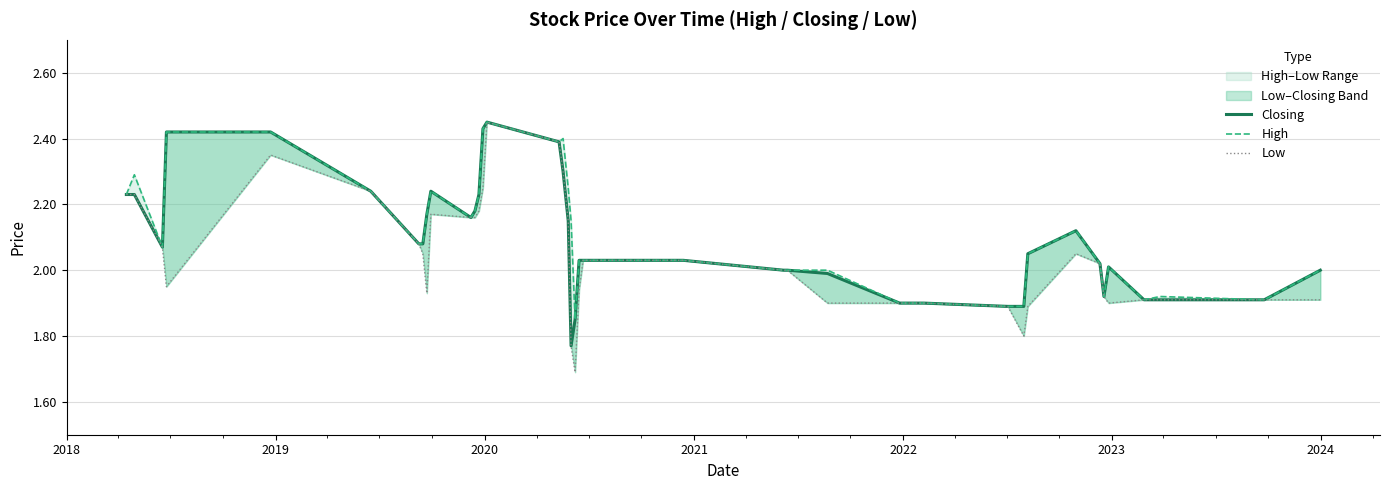

Which series has the largest total across all categories?

High